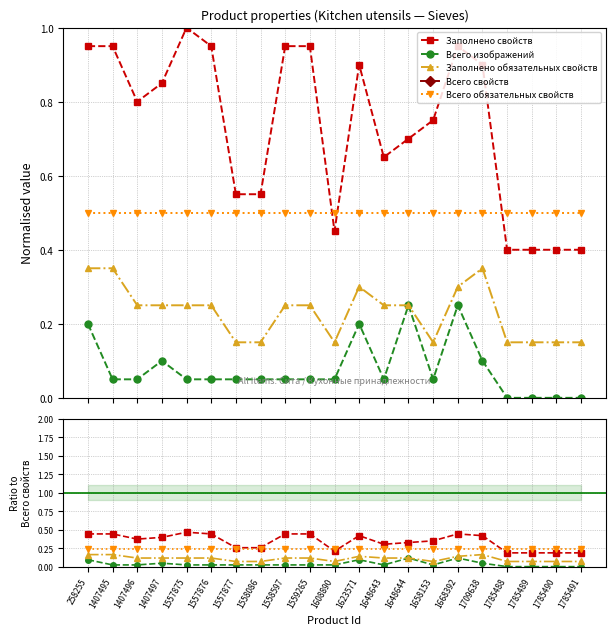

Count the Заполнено свойств values in the range 0 to 1.

21